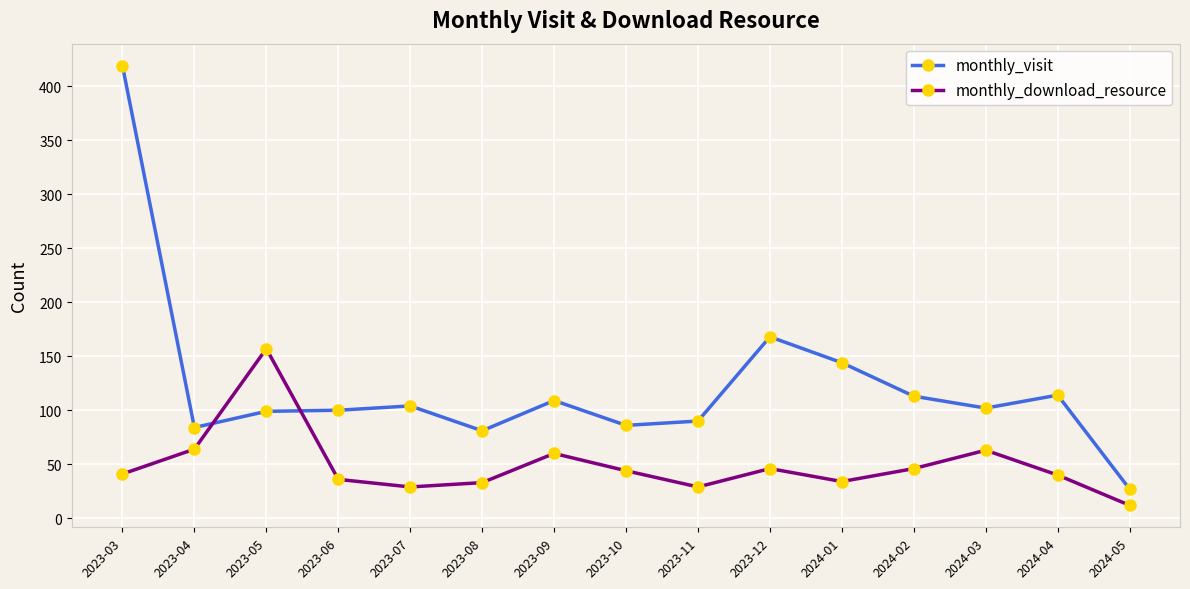

What is the spread (max minus min) of values at 2024-03?

39